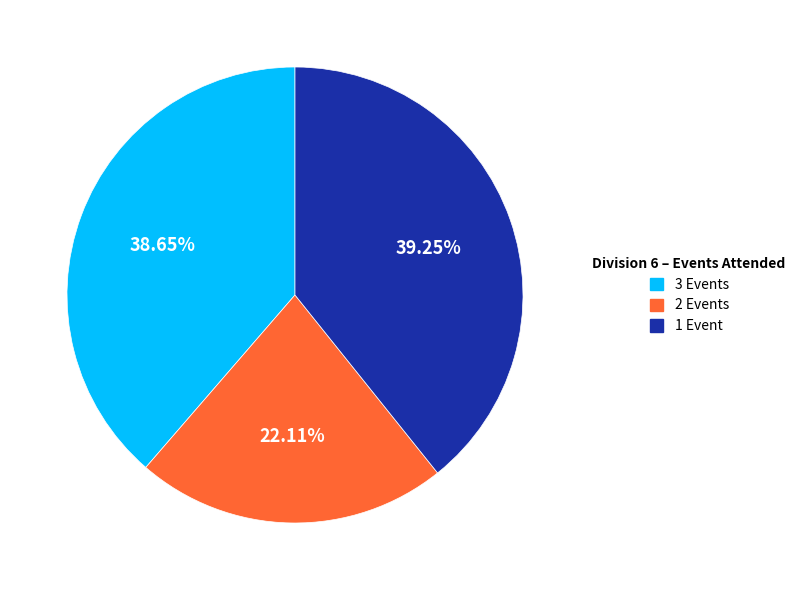

To the nearest percent, what is the difference between the largest and smallest slice percentages?

17%